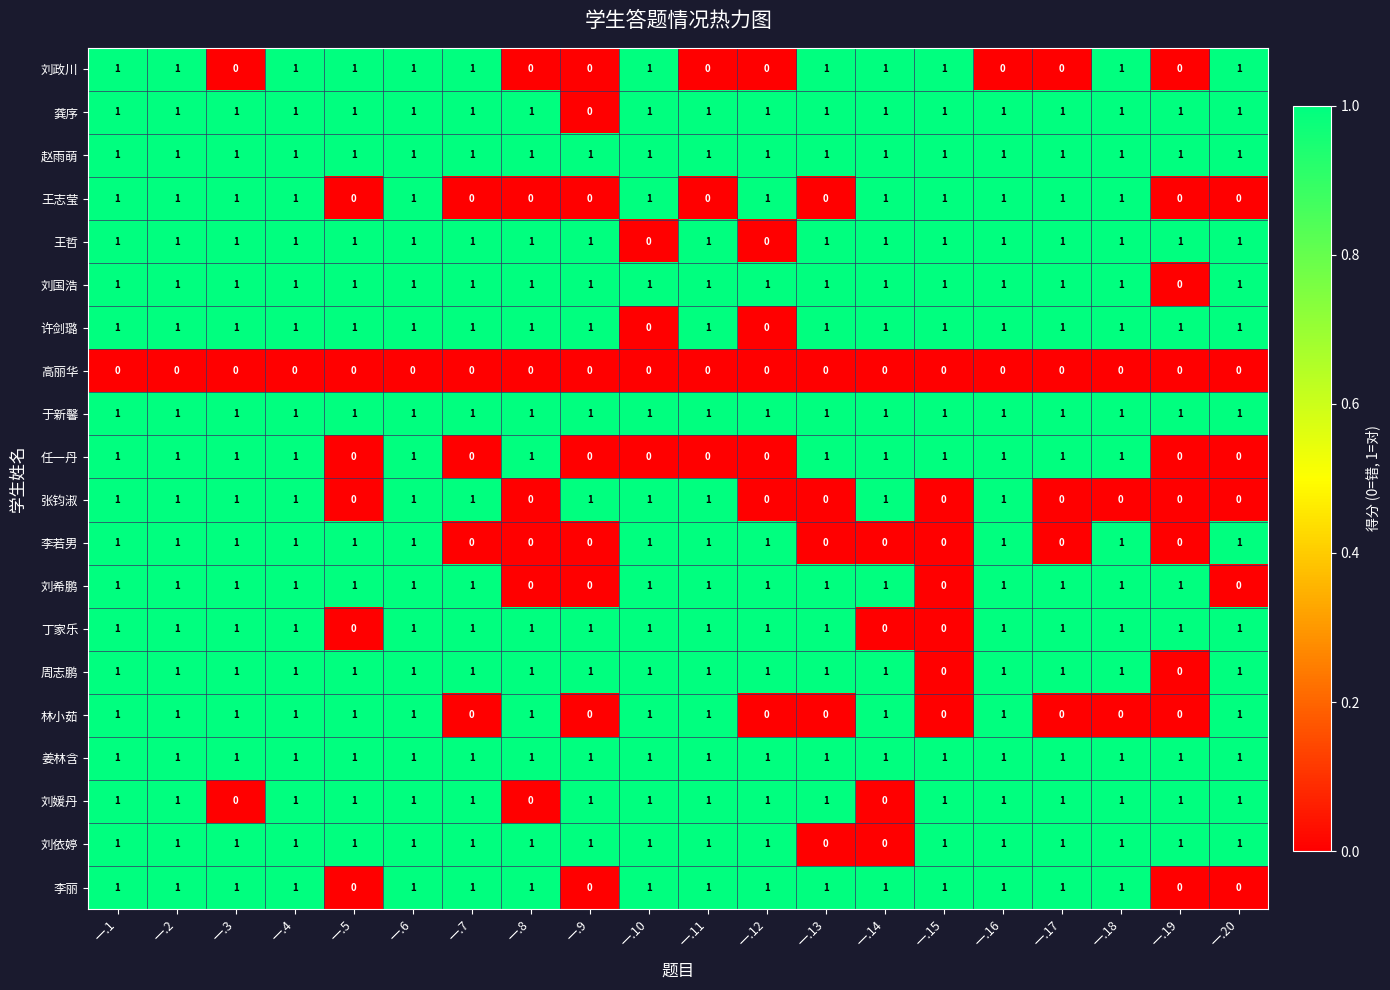

The value of 刘依婷 at 一.18 is 1. True or false?

True